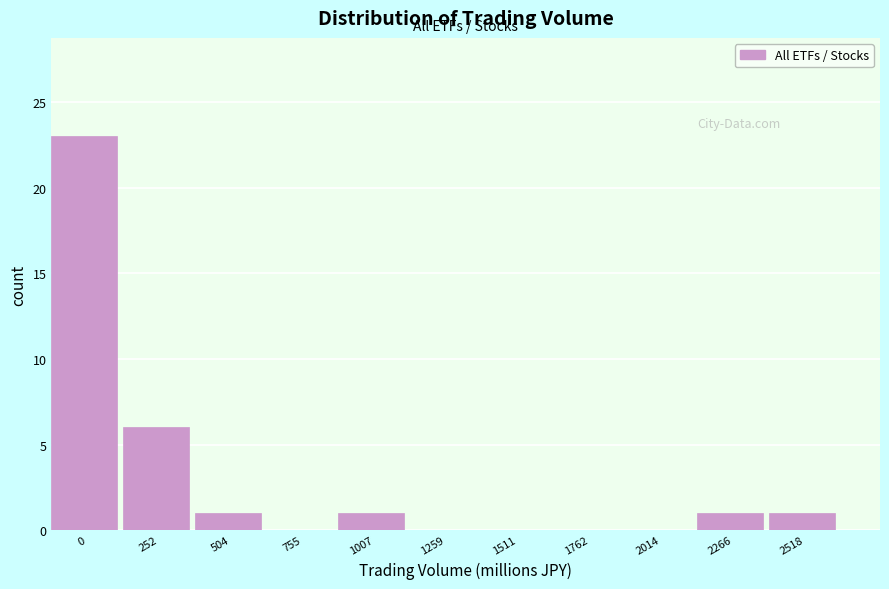

Reading right to left, extract all data points from this chart.

2518=1	2266=1	2014=0	1762=0	1511=0	1259=0	1007=1	755=0	504=1	252=6	0=23